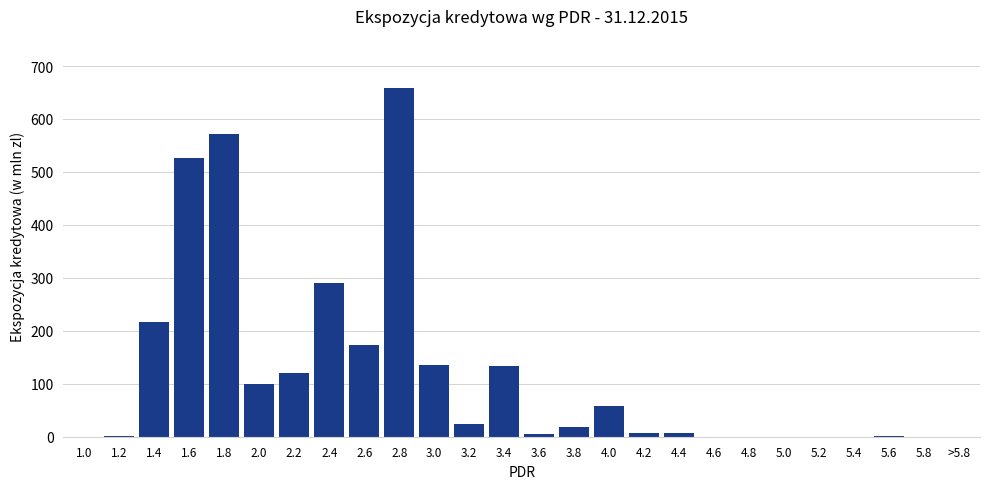

What is the change in value from 1.0 to 2.6?

+172.8